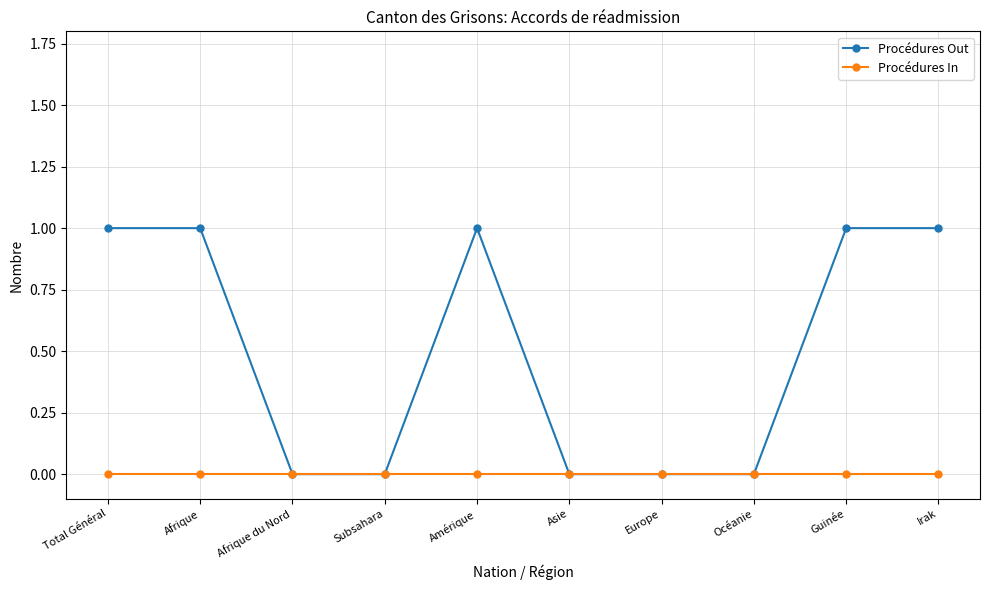

True or false: Procédures Out has a value of 1 at Subsahara.

False